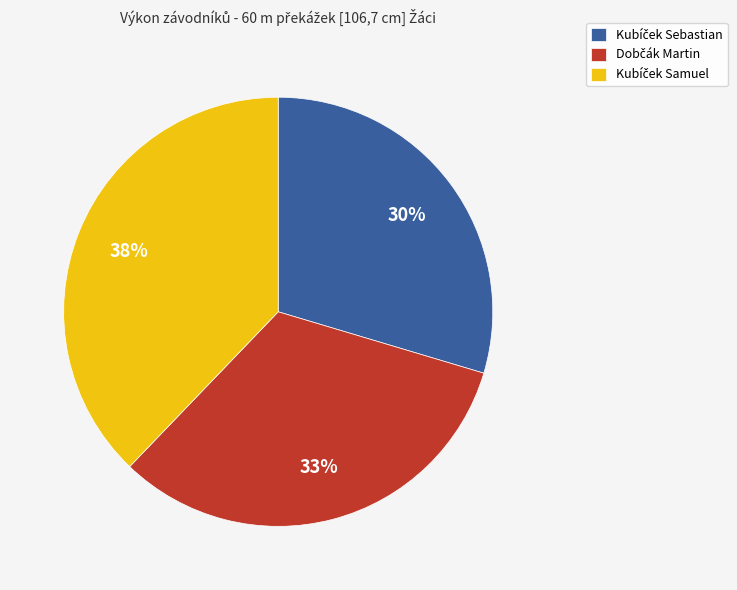

To the nearest percent, what is the average slice percentage?

33%